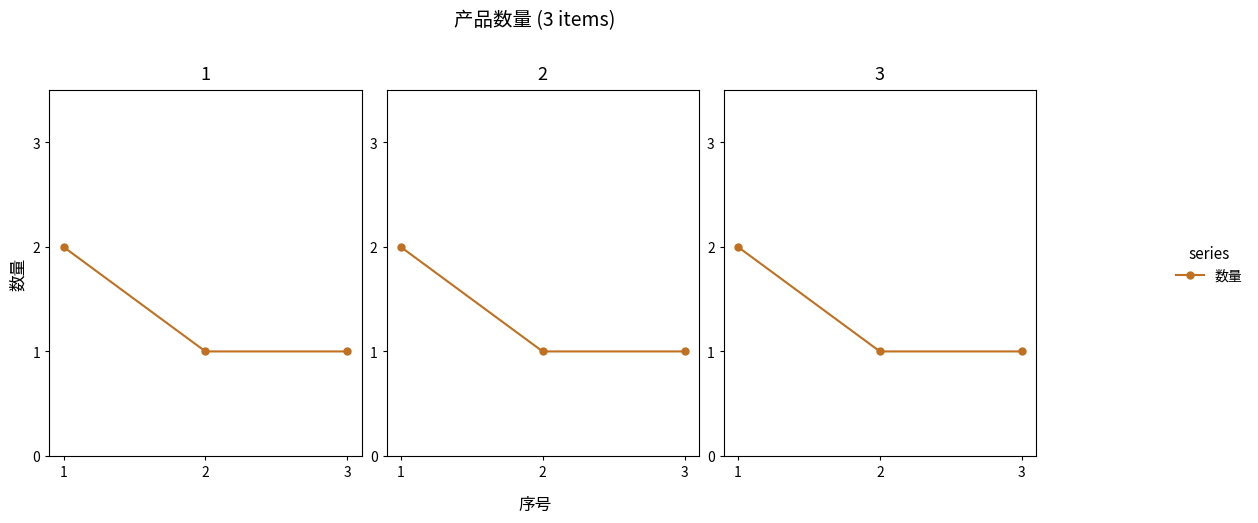

The chart shows a value of 3 at 1. True or false?

False